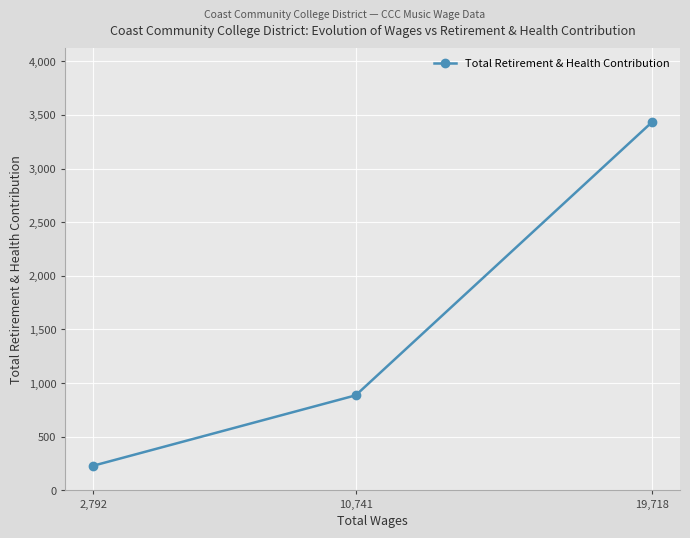

Is this an area chart (filled region under the line)?

No